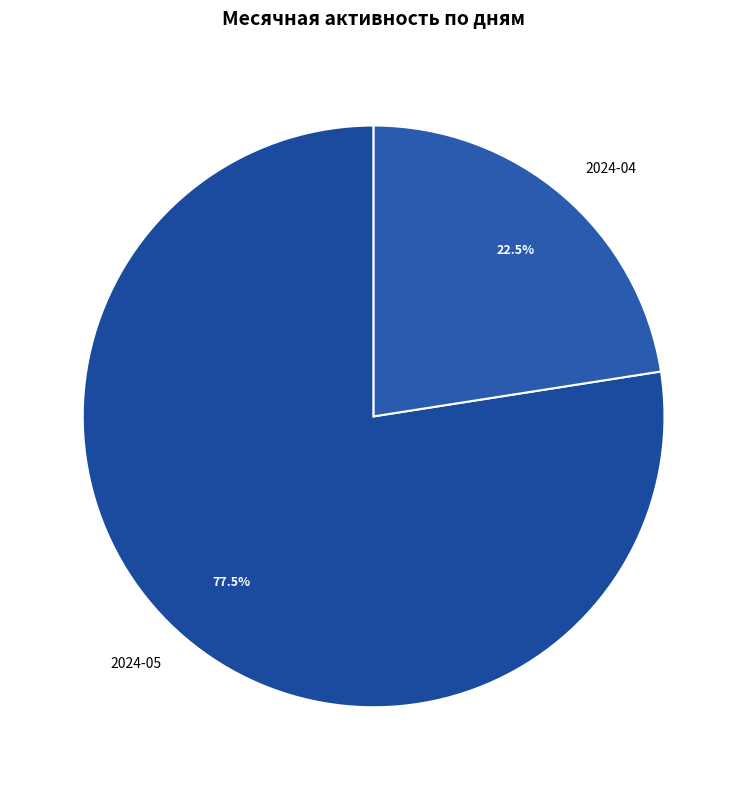

Combined, what portion of the pie is 2024-04 and 2024-05?

100.0%